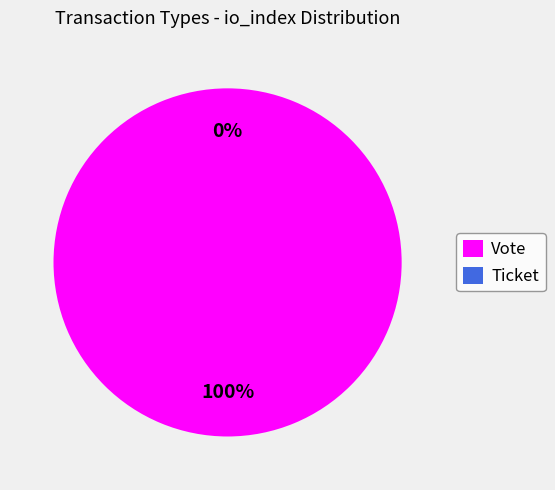

Is it true that Ticket is 1% of the pie?

False